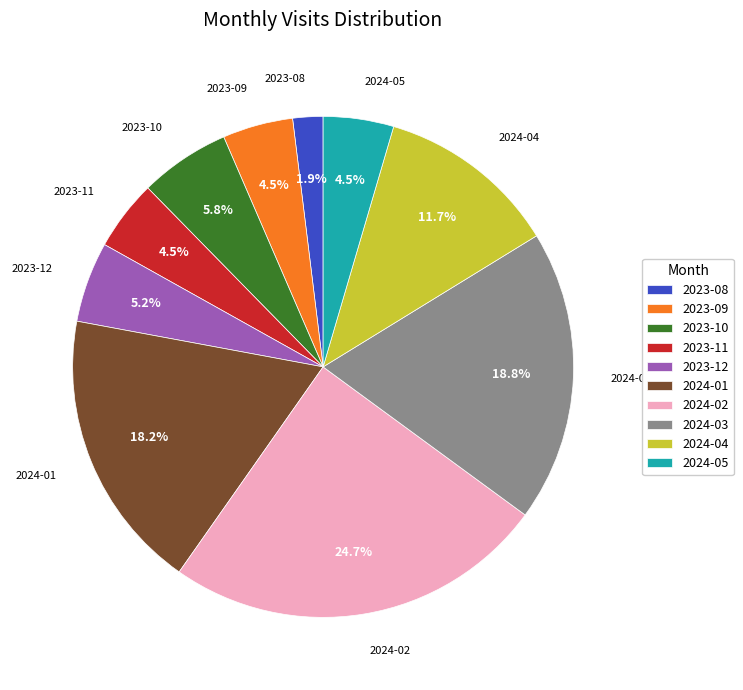

Is it true that 2023-12 is 5% of the pie?

True